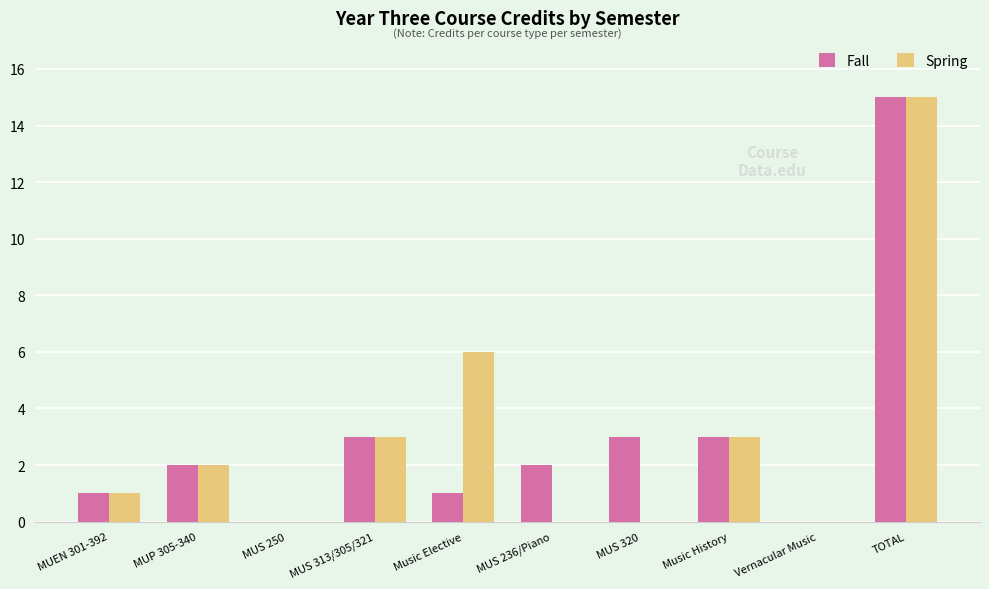

Is it true that Fall equals 0 at MUEN 301-392?

False